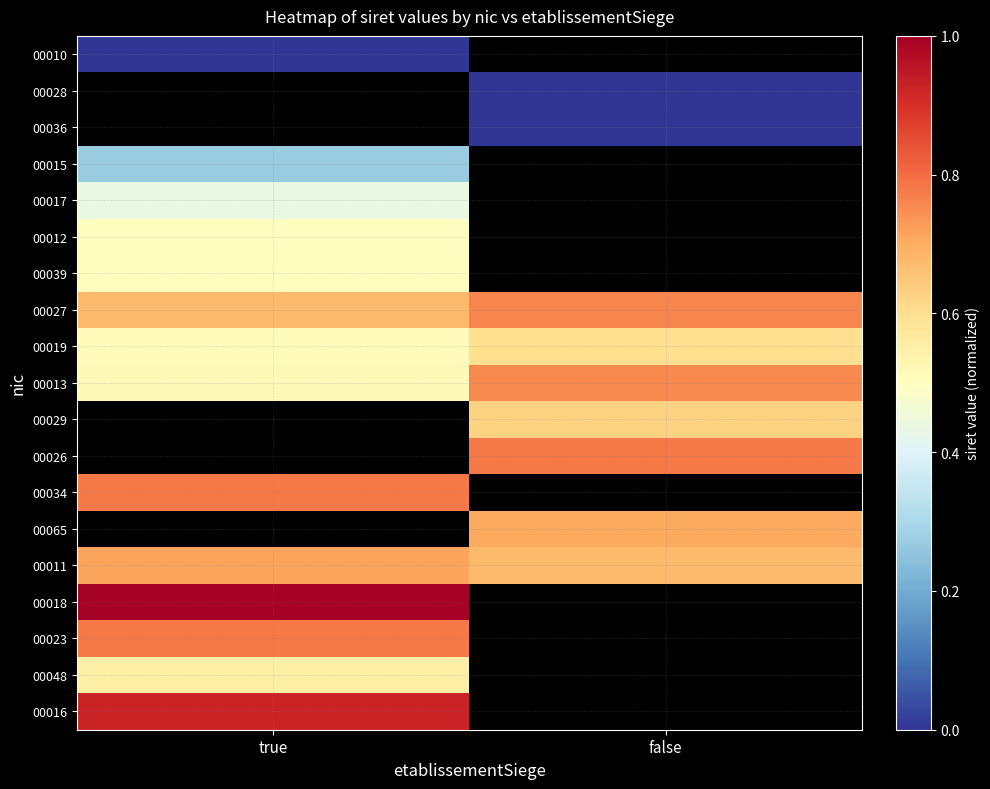

At how many categories does at least one series exceed 0?

2